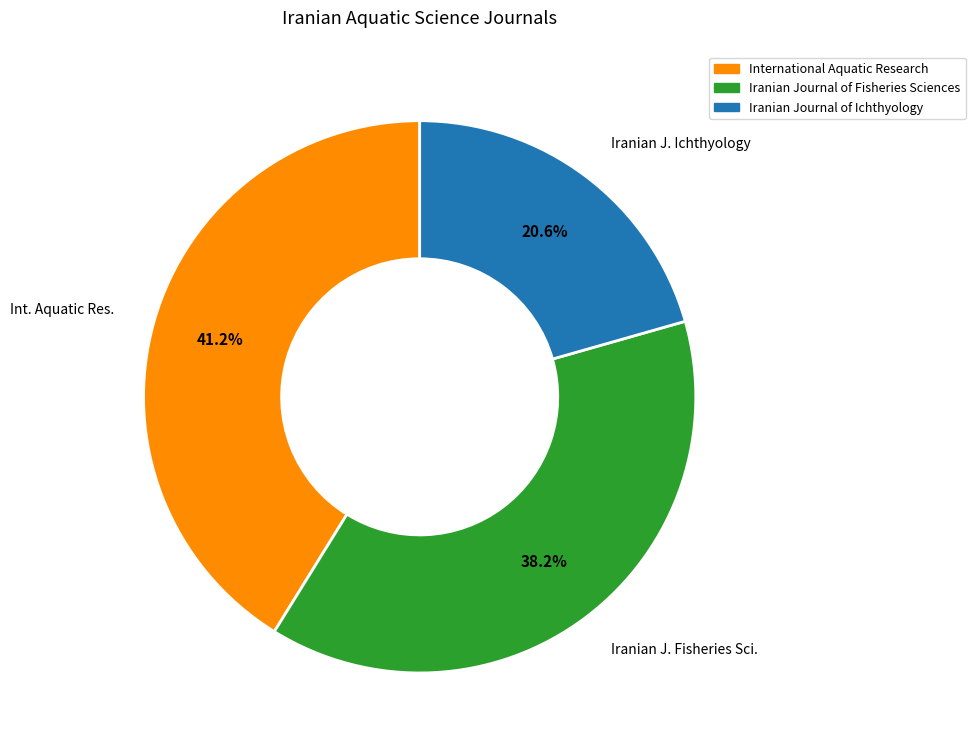

Does any single category account for the majority?

No